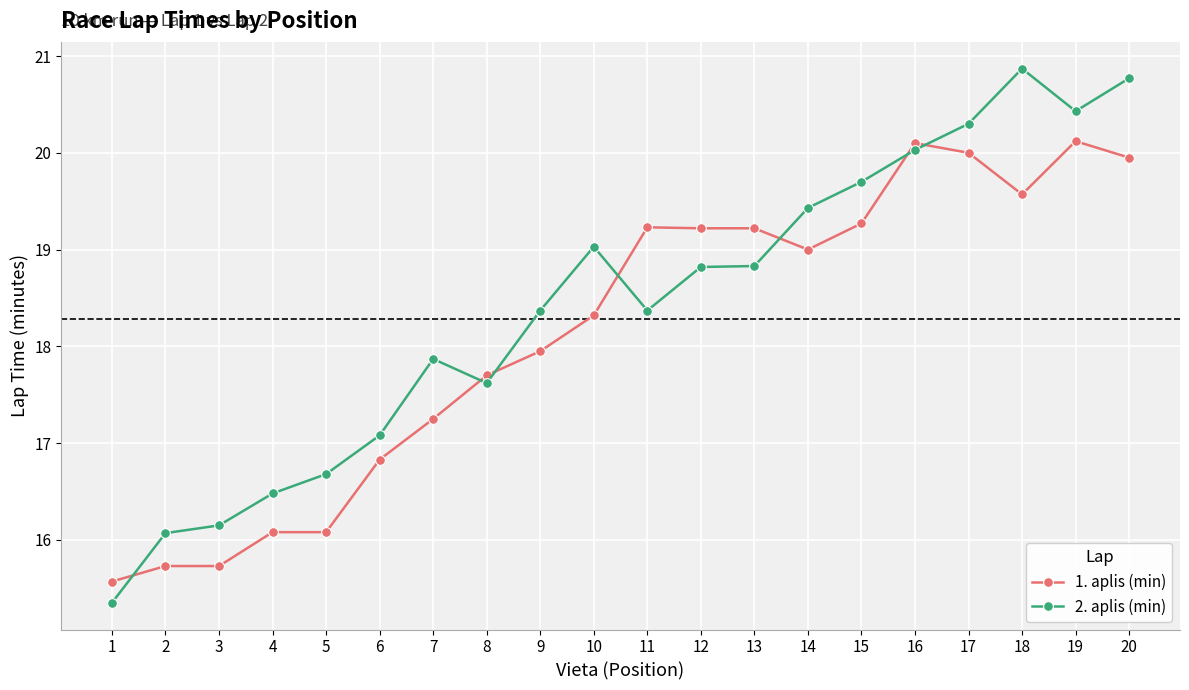

True or false: 1. aplis (min) and 2. aplis (min) cross at least once.

True